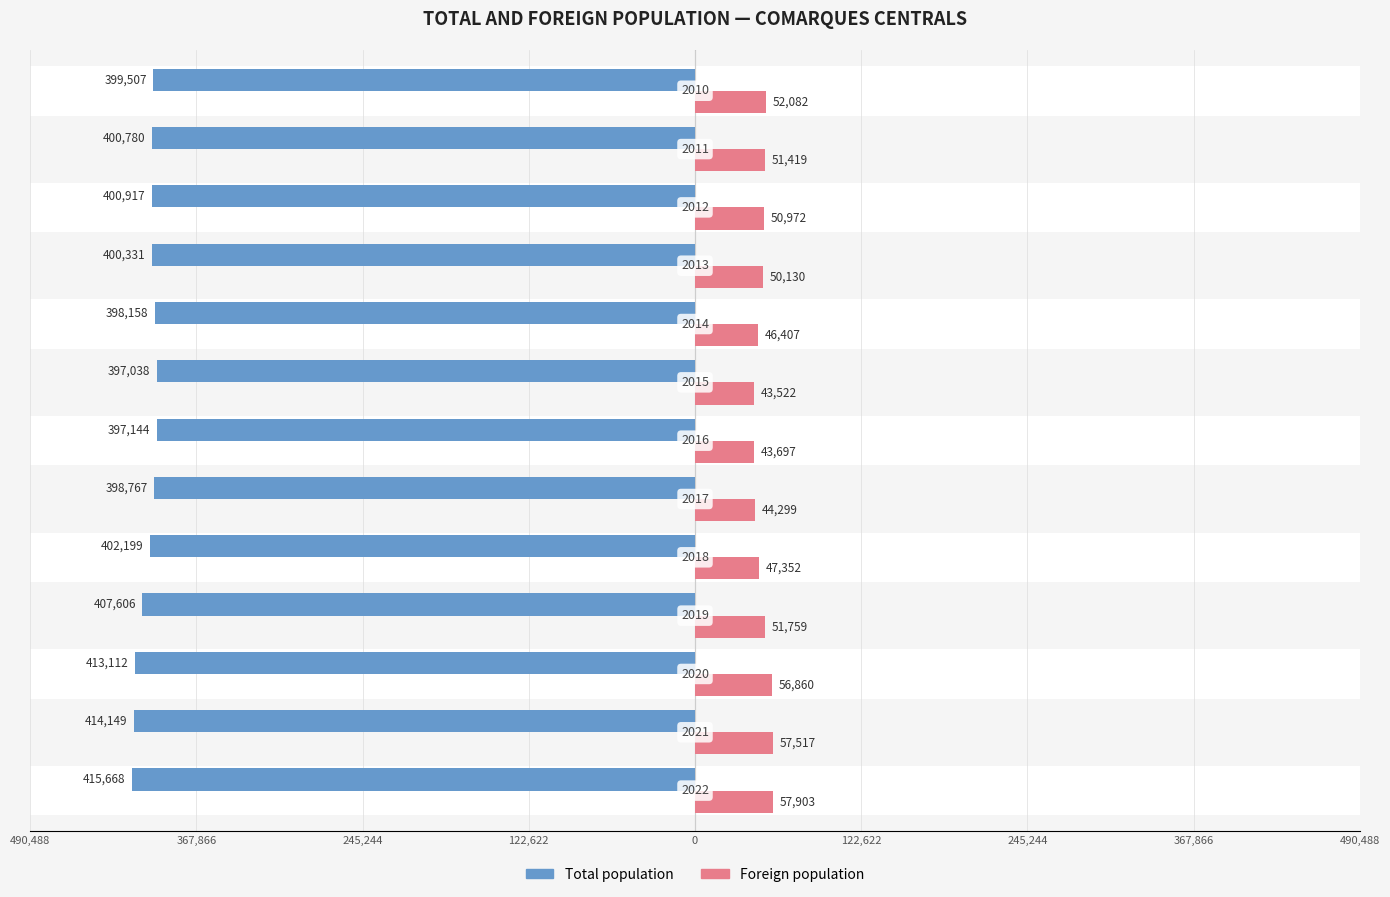

Count the number of data series in this chart.

2